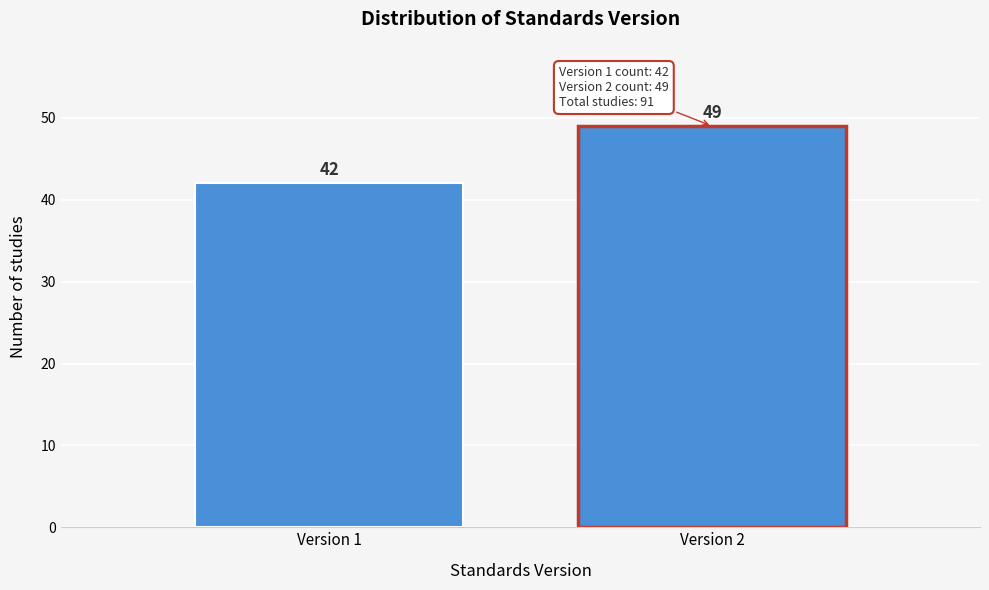

Reading left to right, what are all the values shown in this chart?

Version 1=42	Version 2=49